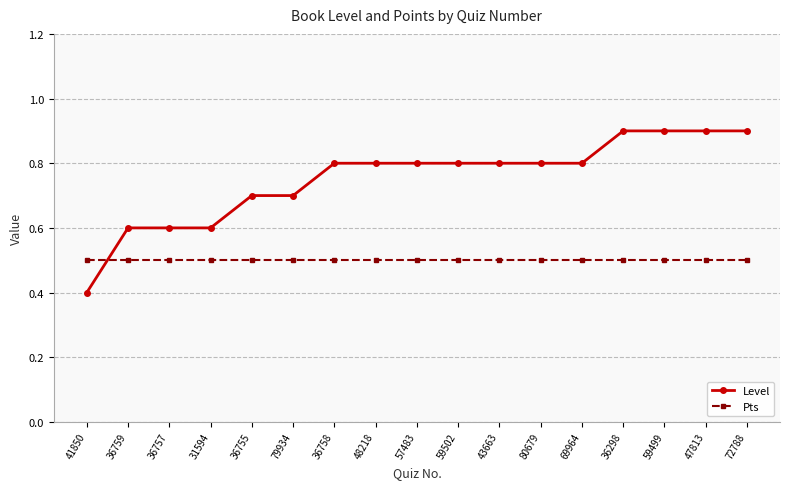

The value of Level at 48218 is 0.8. True or false?

True